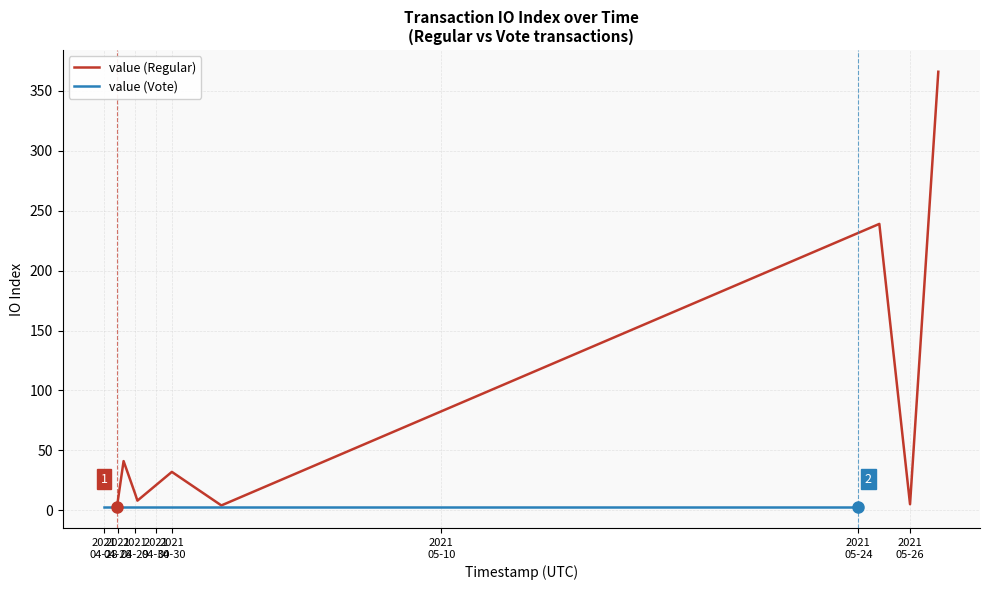

Rank the series by their maximum value, from lowest to highest.

value (Vote), value (Regular)